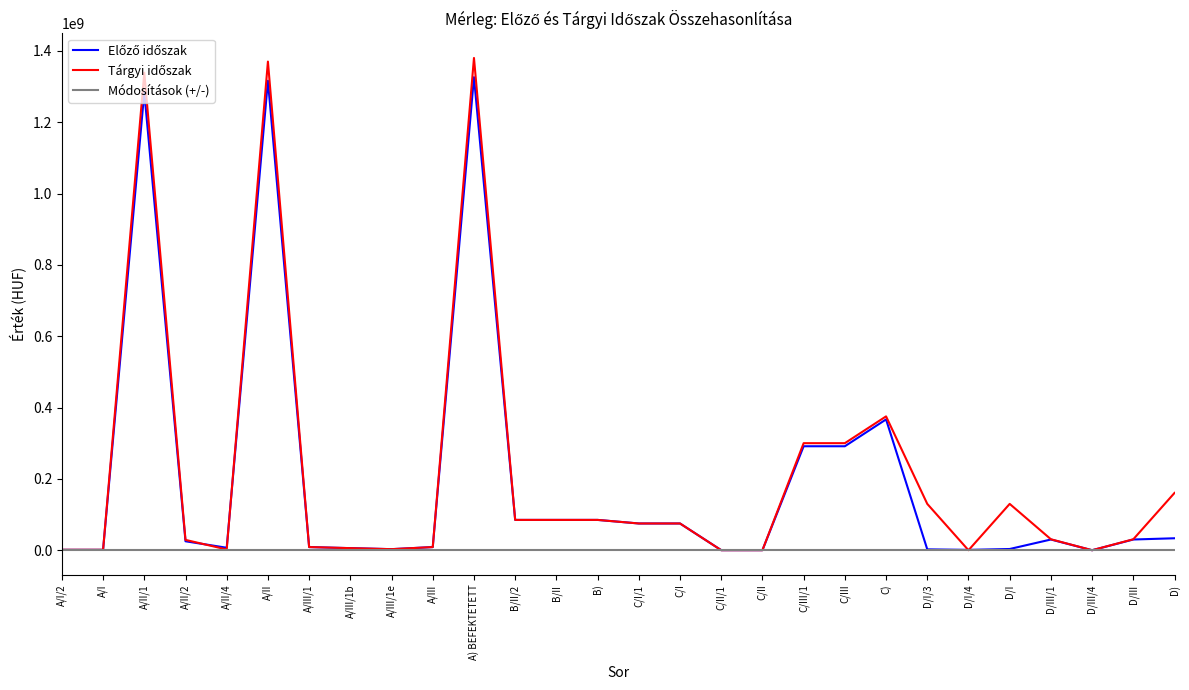

The value of Módosítások (+/-) at A/I/2 is 0. True or false?

True